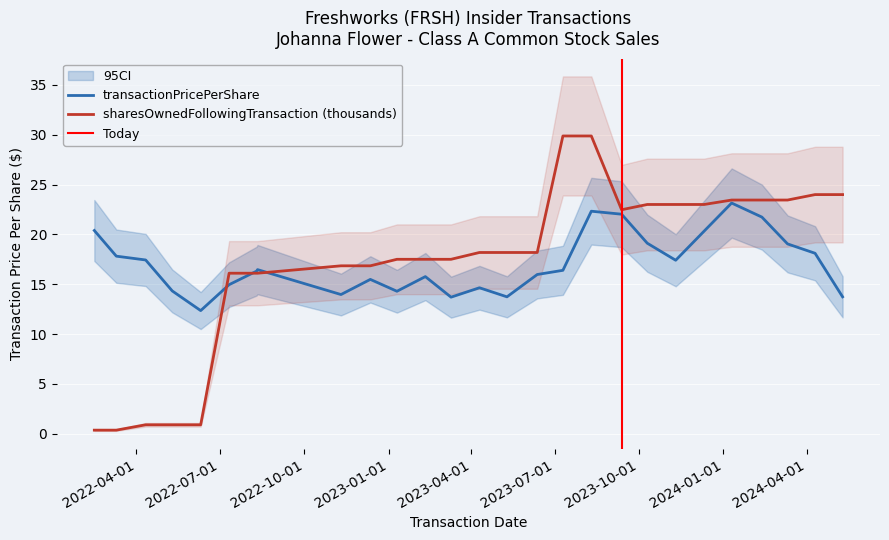

What is the spread (max minus min) of values at 2022-02-14?

20.0